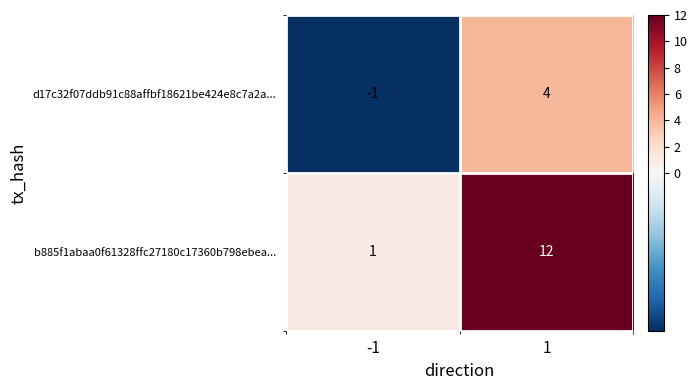

What is the sum of all d17c32f07ddb91c88affbf18621be424e8c7a2a... values?

3